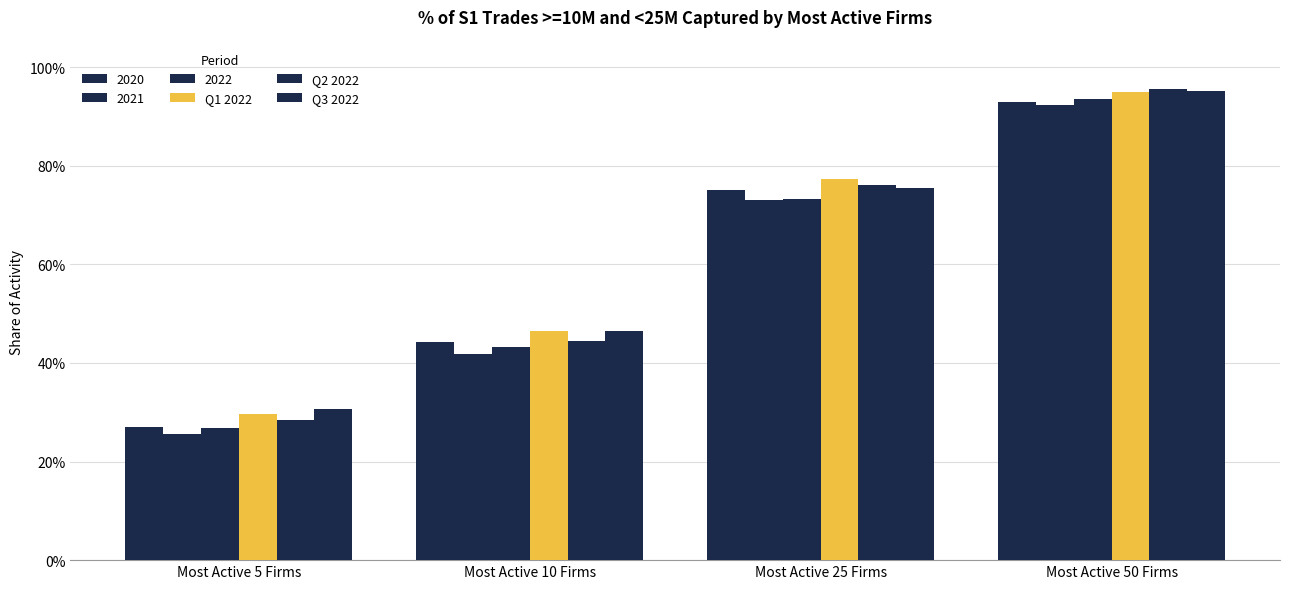

Are the bars grouped side by side (vs. stacked)?

Yes